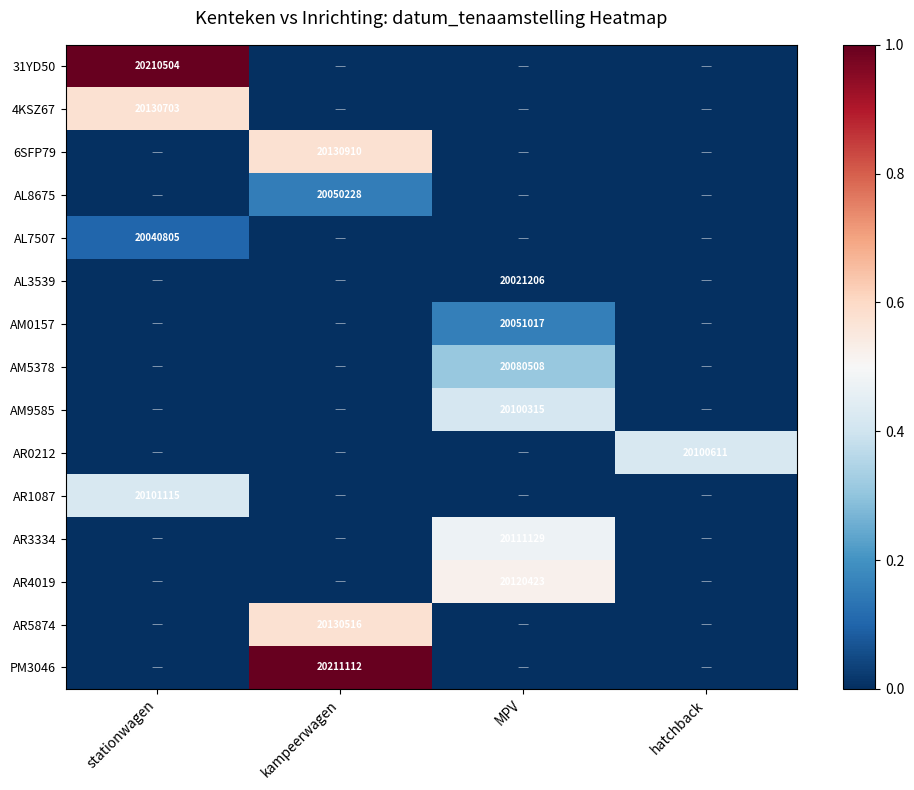

What is the spread (max minus min) of values at stationwagen?

1.0